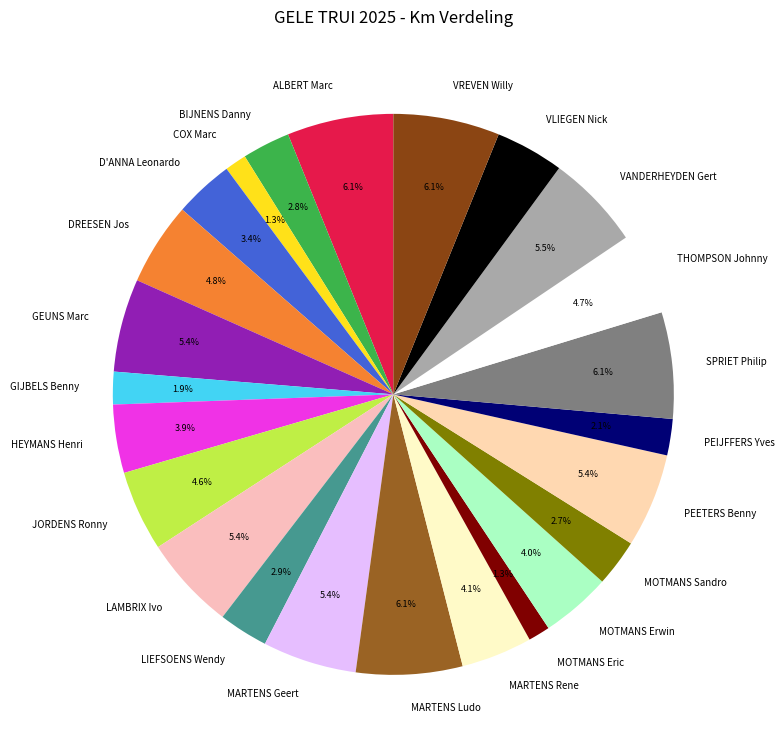

Count the number of slices in the pie.

24